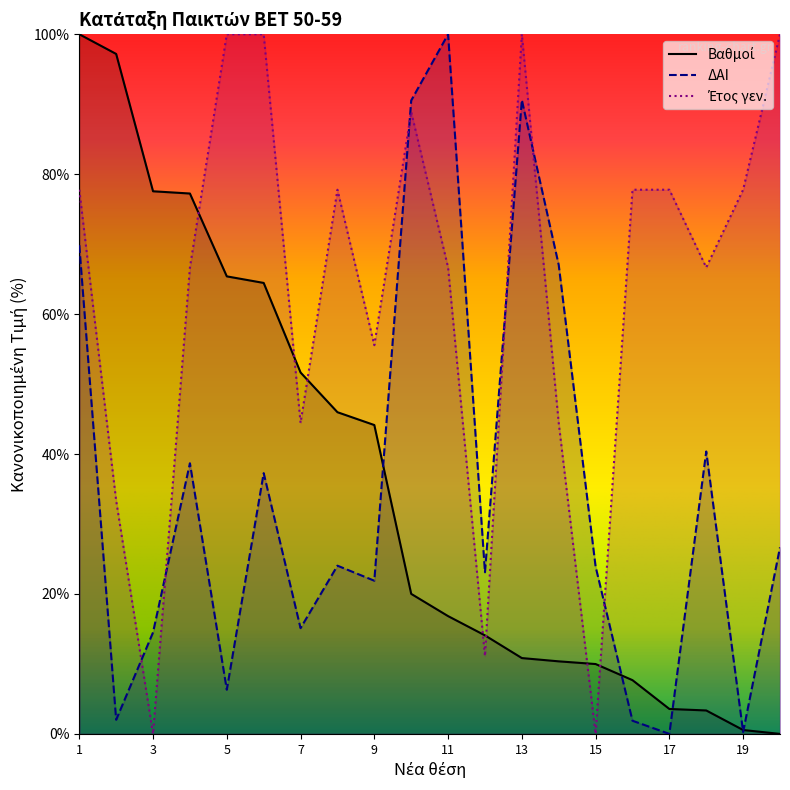

True or false: Έτος γεν. has more than 1 interior local peaks.

True